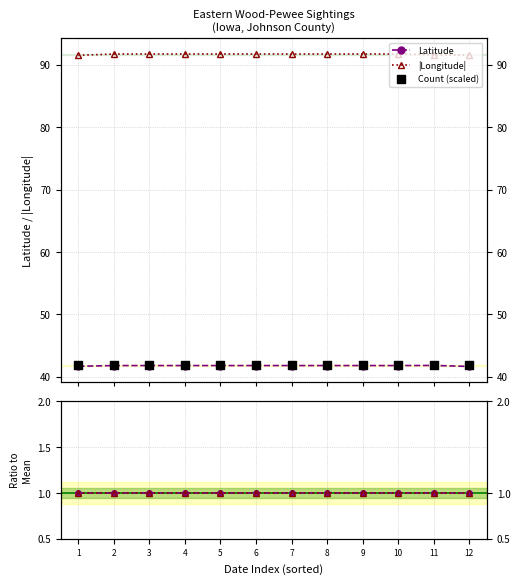

Is the value of Lon ratio at 11 greater than the value of |Longitude| at 6?

No